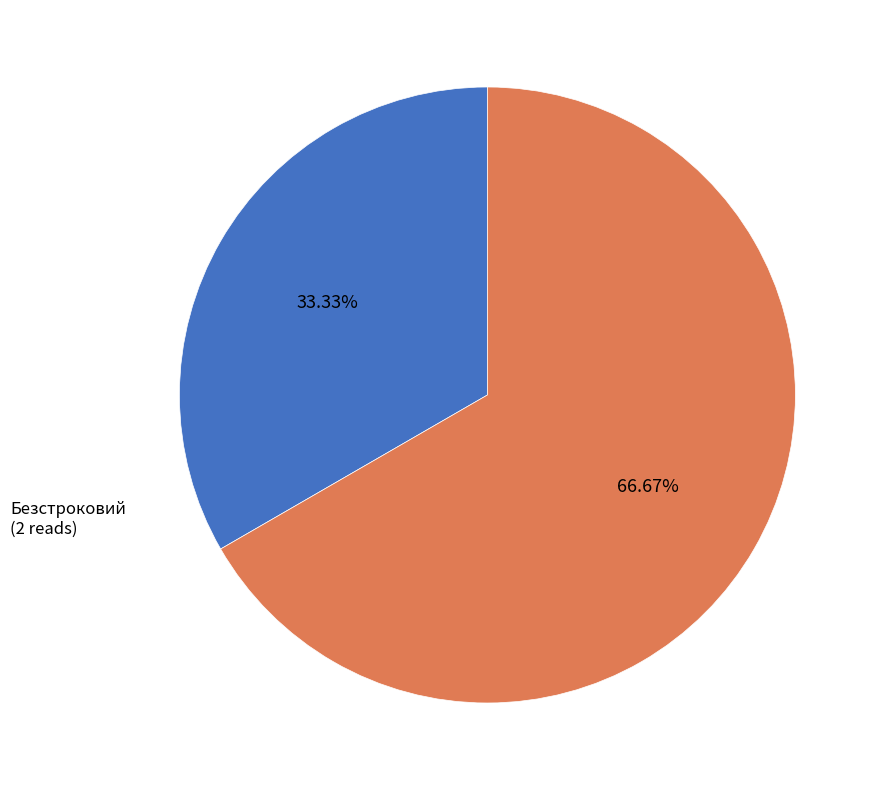

Count the number of slices in the pie.

2